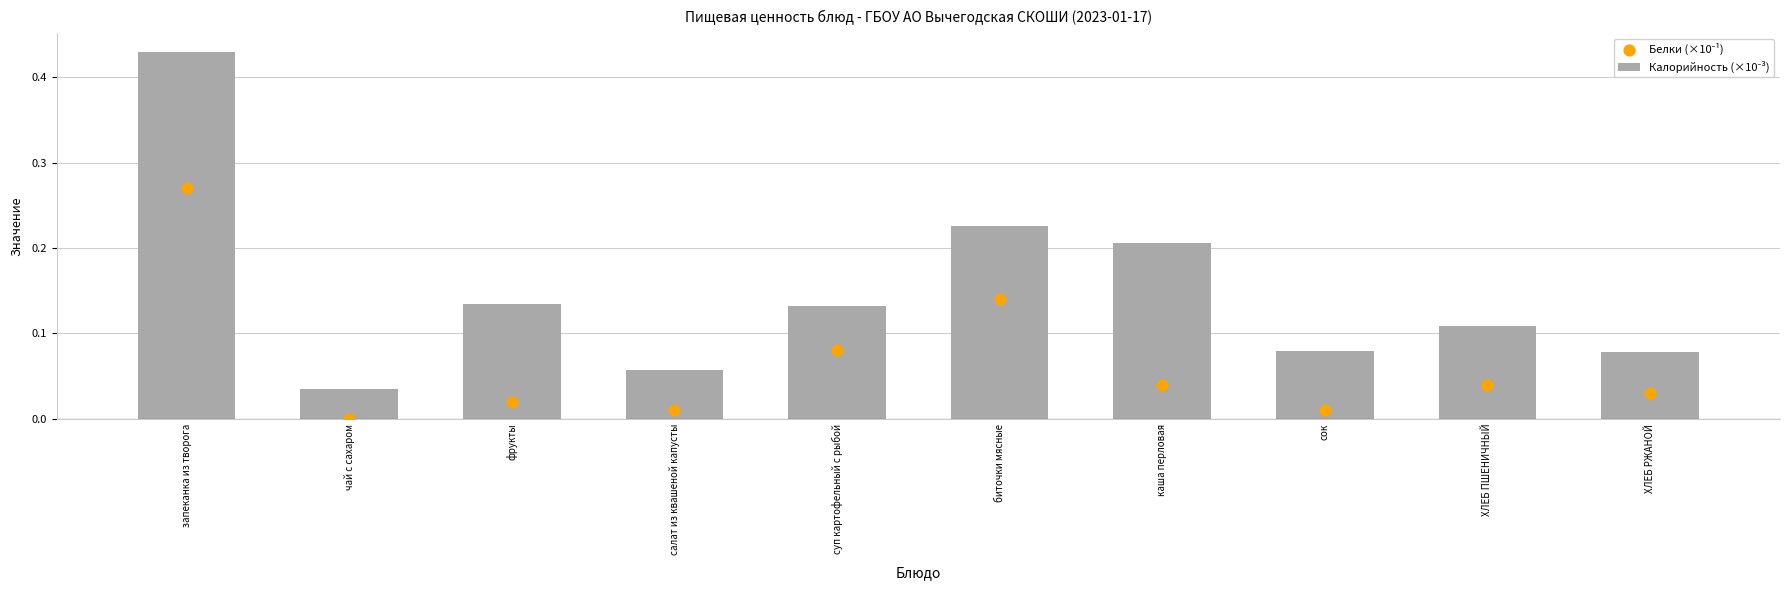

Which series reaches the maximum Y coordinate?

Калорийность (×10⁻³)